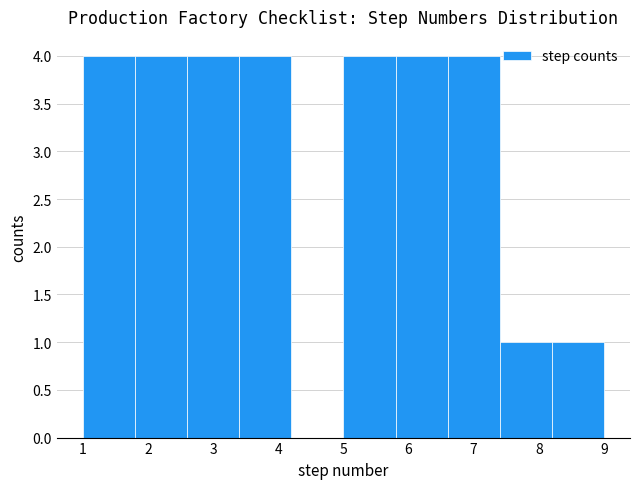

How tall is the bar that spans 3.4 to 4.2 on the x-axis? The values are not printed on the chart, so give them approximately, as read against the axis.

4